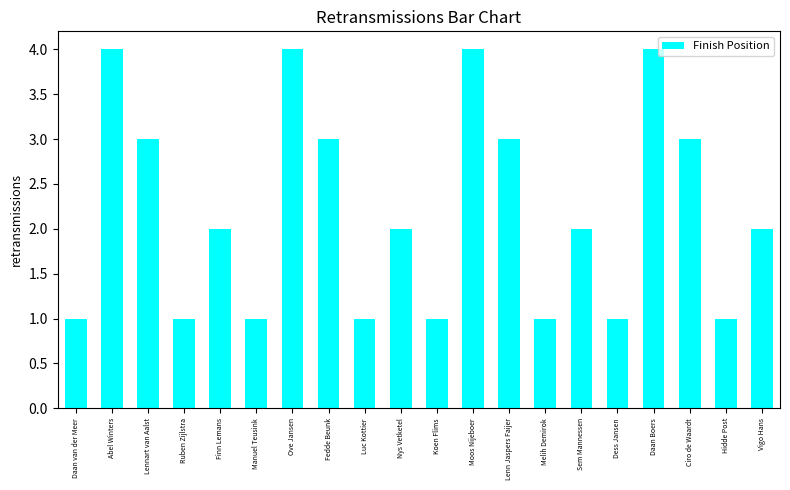

Reading right to left, what are all the values shown in this chart?

Vigo Hans=2	Hidde Post=1	Ciro de Waardt=3	Daan Boers=4	Dess Jansen=1	Sem Mannessen=2	Melih Demirok=1	Lenn Jaspers Faijer=3	Moos Nijeboer=4	Koen Flims=1	Nys Vetketel=2	Luc Kottier=1	Fedde Beunk=3	Ove Jansen=4	Manuel Teusink=1	Finn Lemans=2	Ruben Zijlstra=1	Lennart van Aalst=3	Abel Winters=4	Daan van der Meer=1